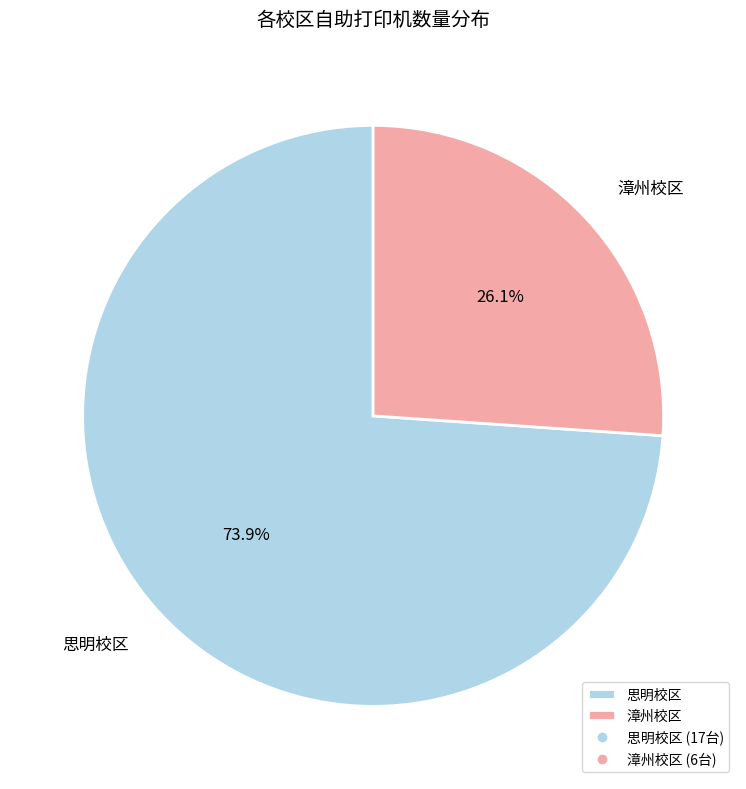

To the nearest percent, what portion does 思明校区 represent?

74%